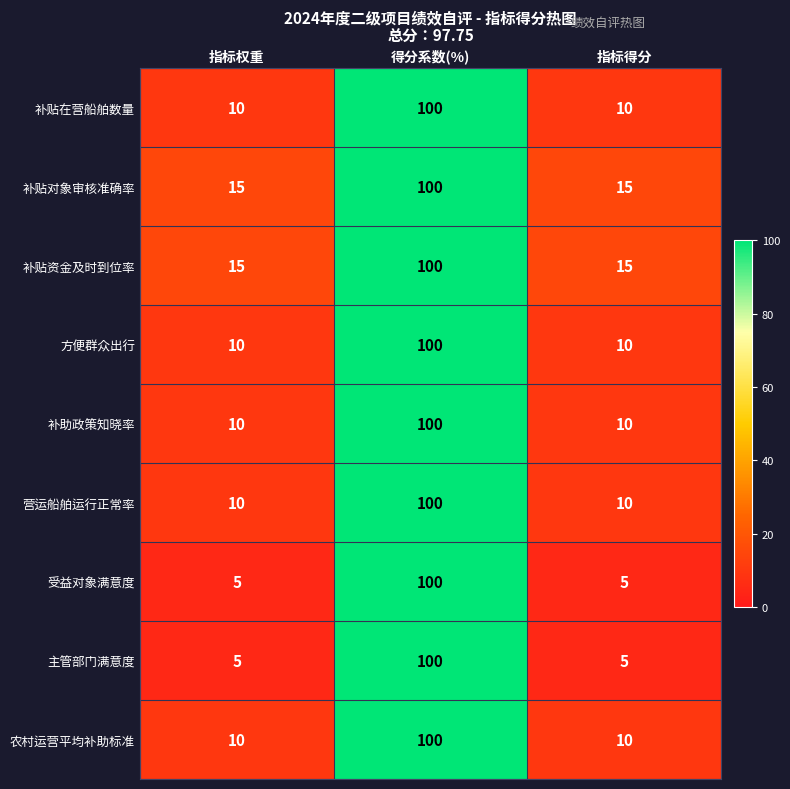

What is the smallest value displayed?

5